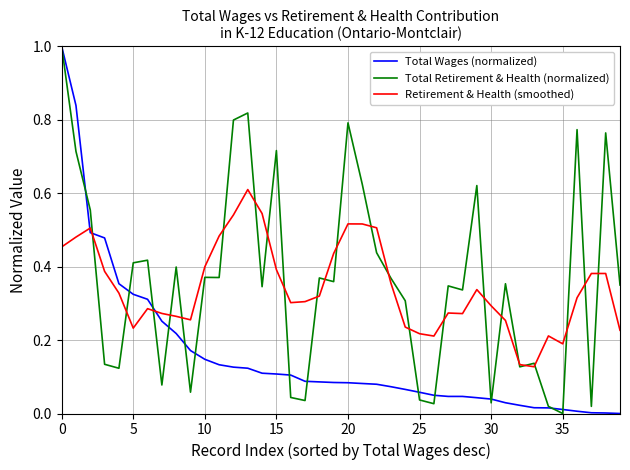

True or false: Retirement & Health (smoothed) and Total Wages (normalized) intersect in this chart.

True